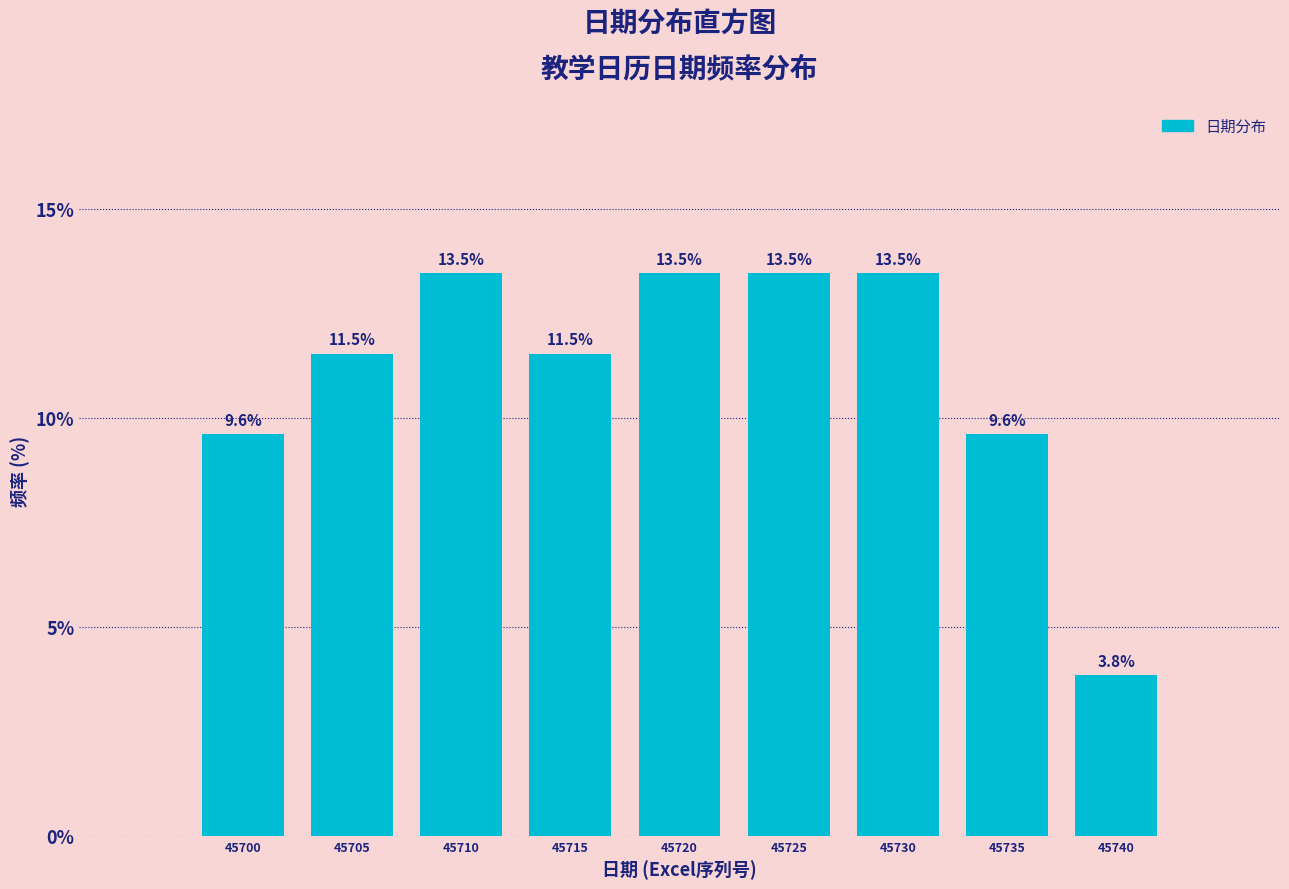

Reading left to right, what are all the values shown in this chart?

9.6	11.5	13.5	11.5	13.5	13.5	13.5	9.6	3.8